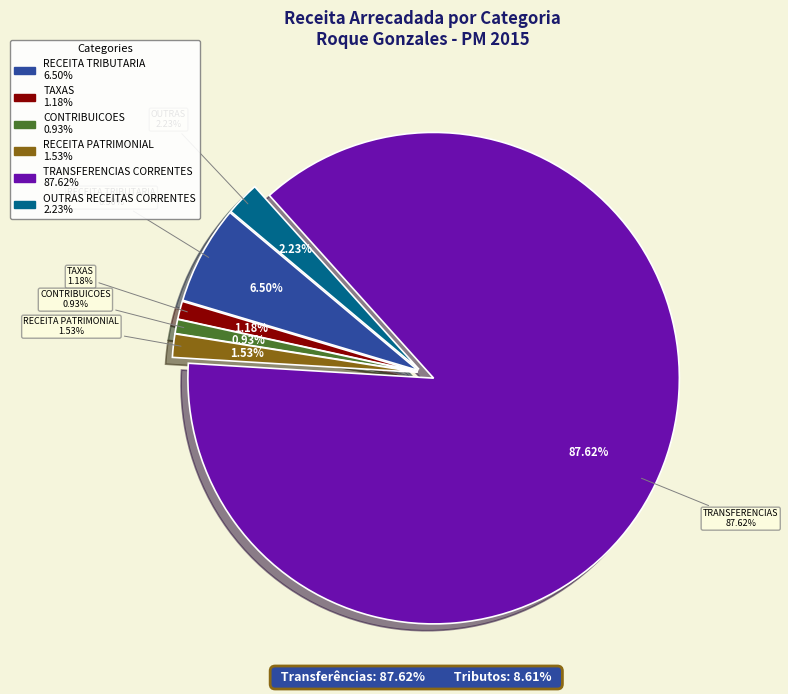

Is it true that IMPOSTOS is 1% of the pie?

False